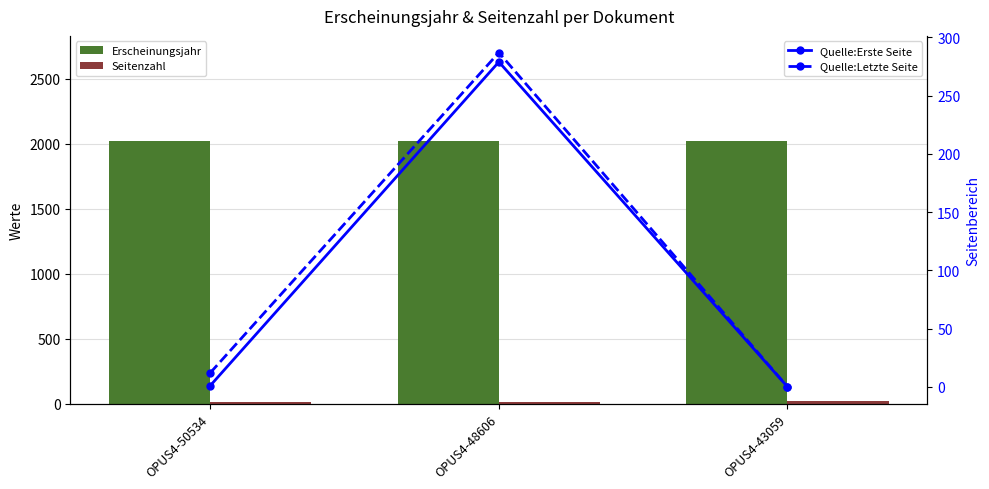

Rank the categories by Quelle:Erste Seite value from lowest to highest.

OPUS4-43059, OPUS4-50534, OPUS4-48606